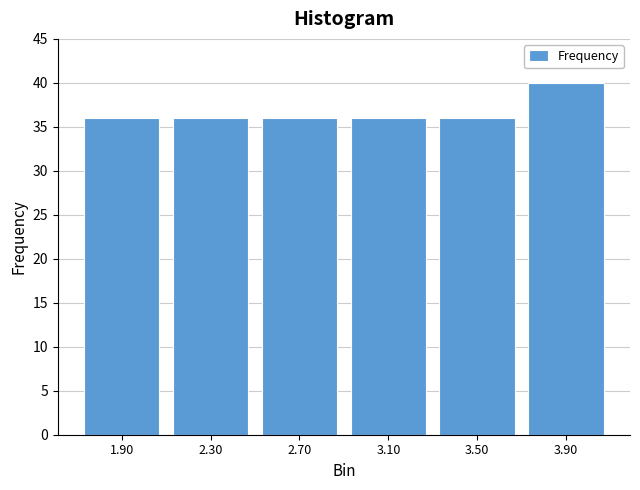

Reading left to right, extract all data points from this chart.

36	36	36	36	36	40